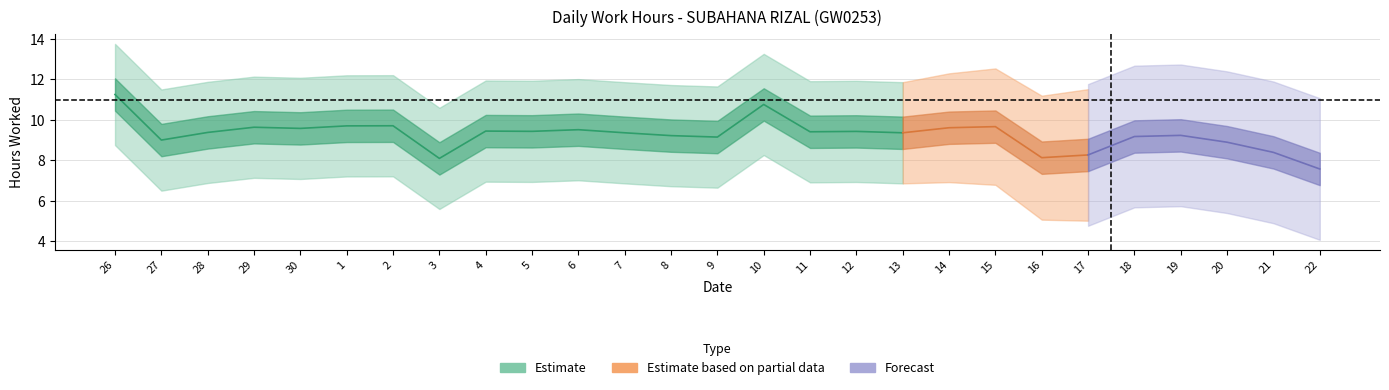

How many categories are shown in the chart?

27